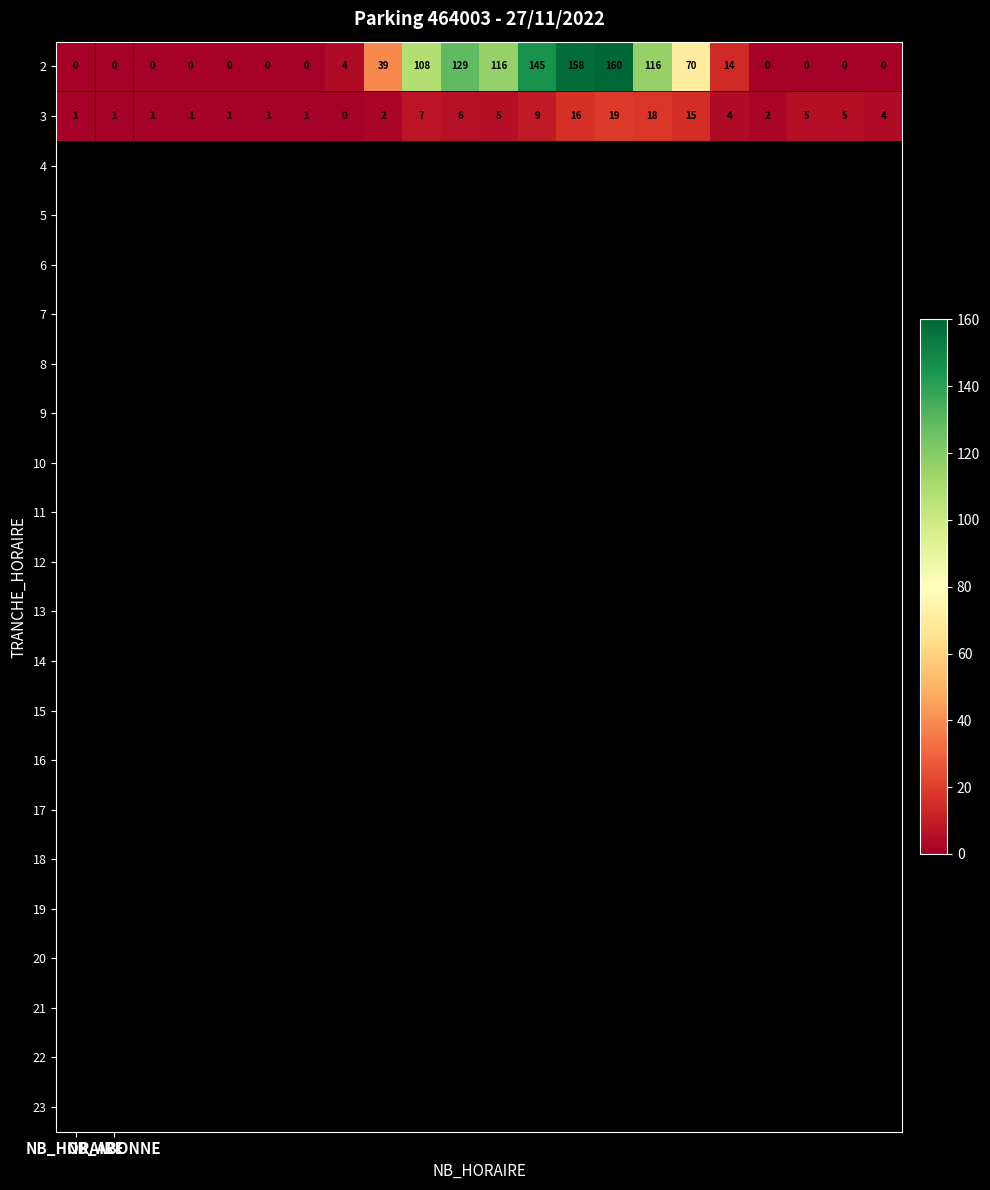

What is the difference between the maximum and second lowest values in the 2 series?

160